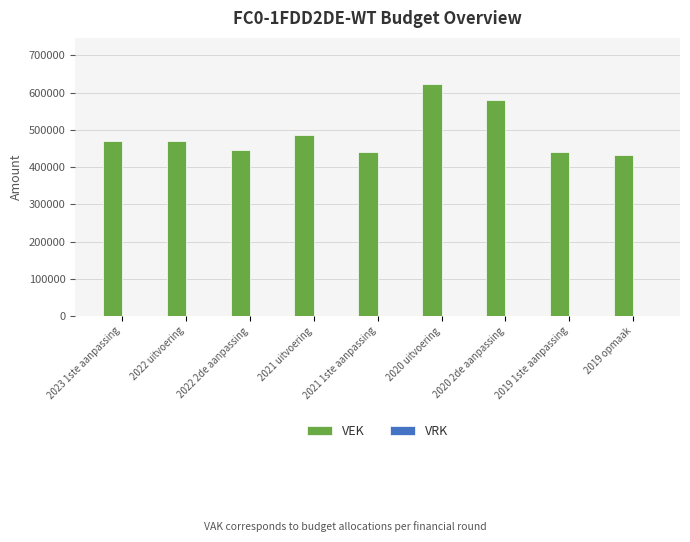

What is the sum of the values at 2020 2de aanpassing and 2020 uitvoering?

1202481